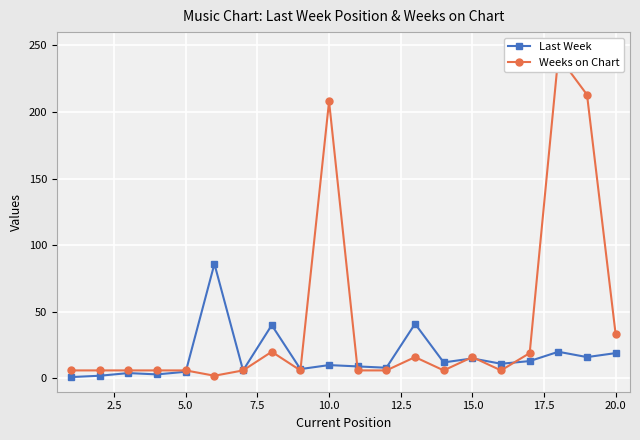

What is the difference between the maximum and minimum values in the Weeks on Chart series?

240